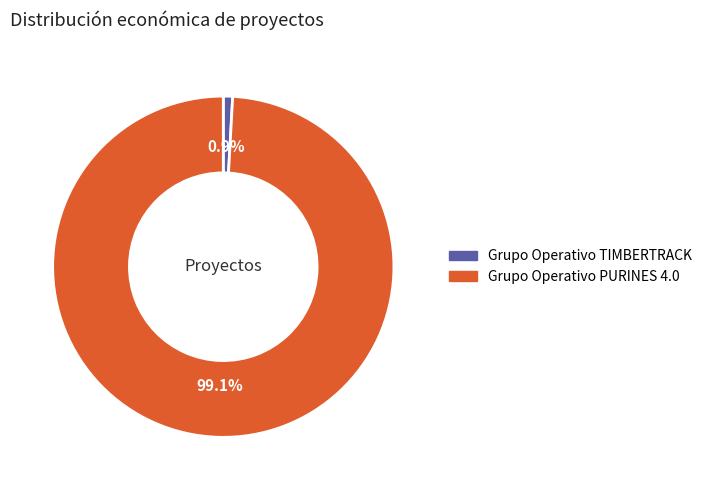

To the nearest percent, what is the combined percentage of Grupo Operativo PURINES 4.0 and Grupo Operativo TIMBERTRACK?

100%